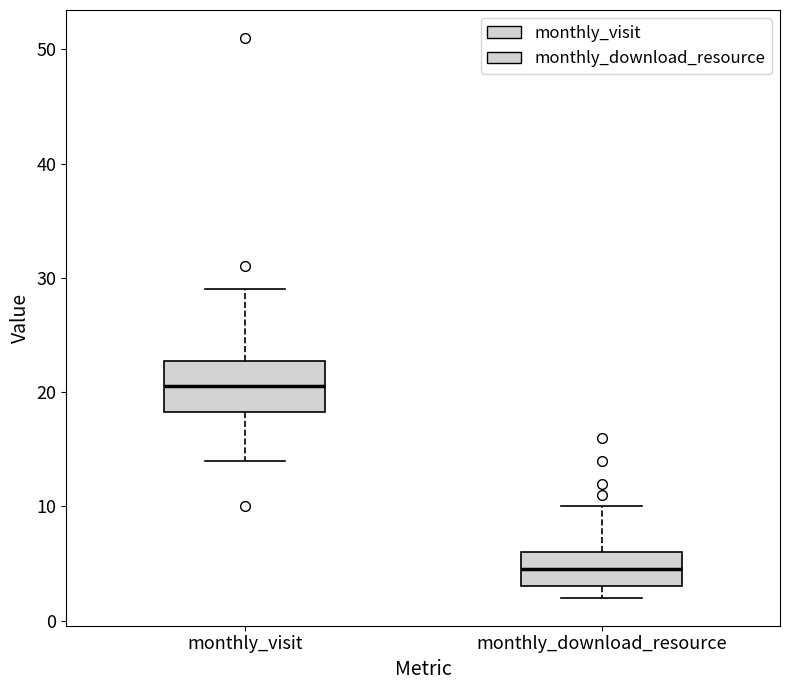

Reading left to right, read every box against the y-axis: the position of its median line, the range the box covers, and the ends of its whiskers. The values are not printed on the chart, so give them approximately, as read against the axis.

monthly_visit: median 21, box 18 to 23, whiskers 14 to 29
monthly_download_resource: median 5, box 3 to 6, whiskers 2 to 10